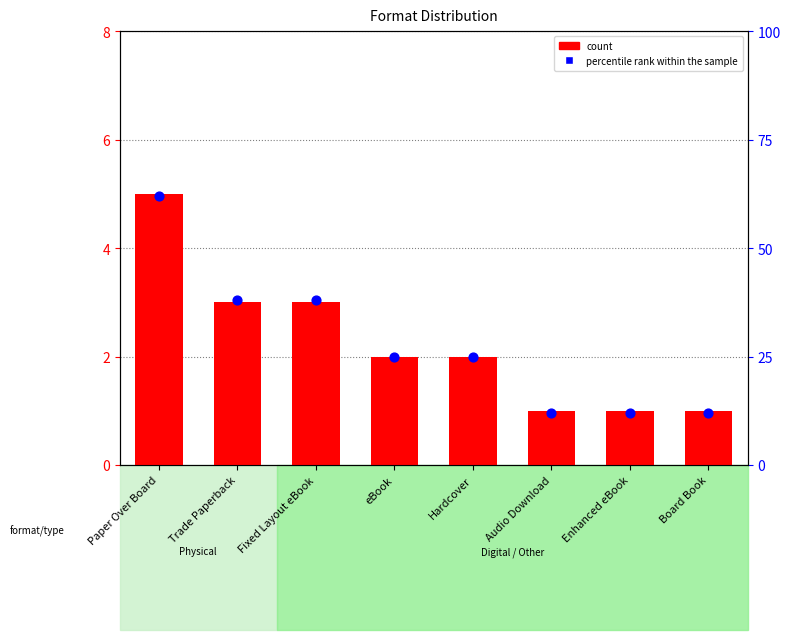

What is the total value across all series at Hardcover?

27